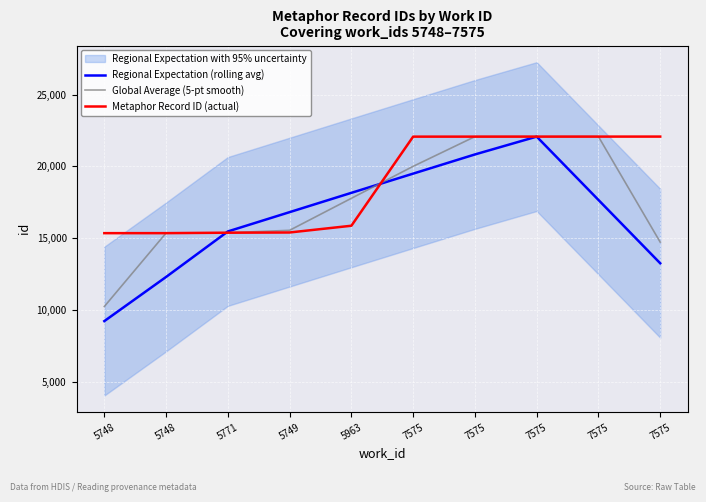

Which category has the highest value across all series?

7575